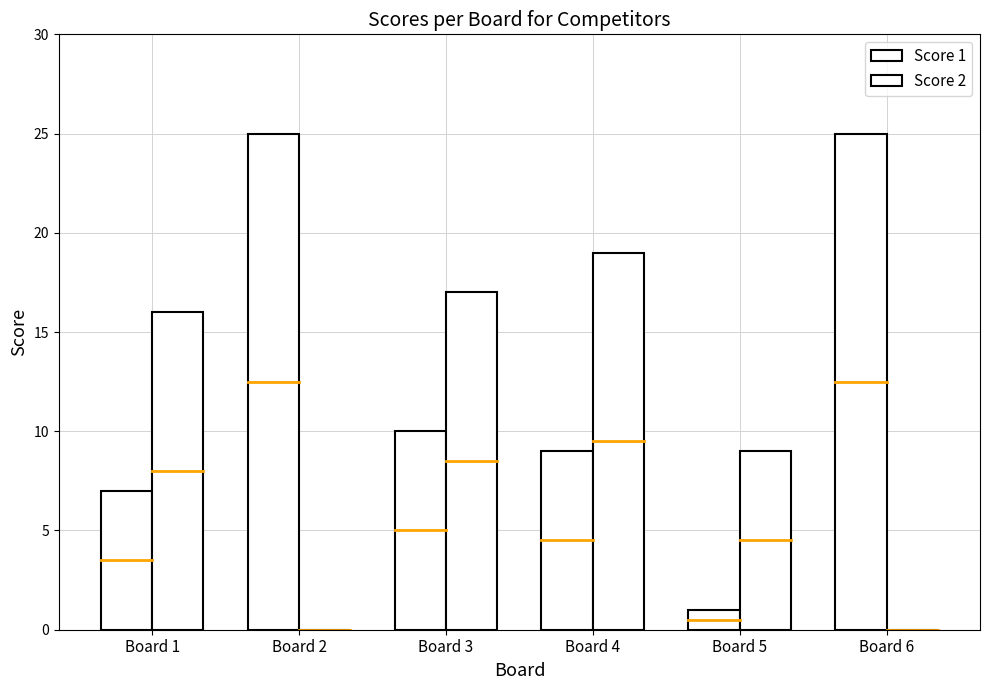

How many groups of bars are there?

6